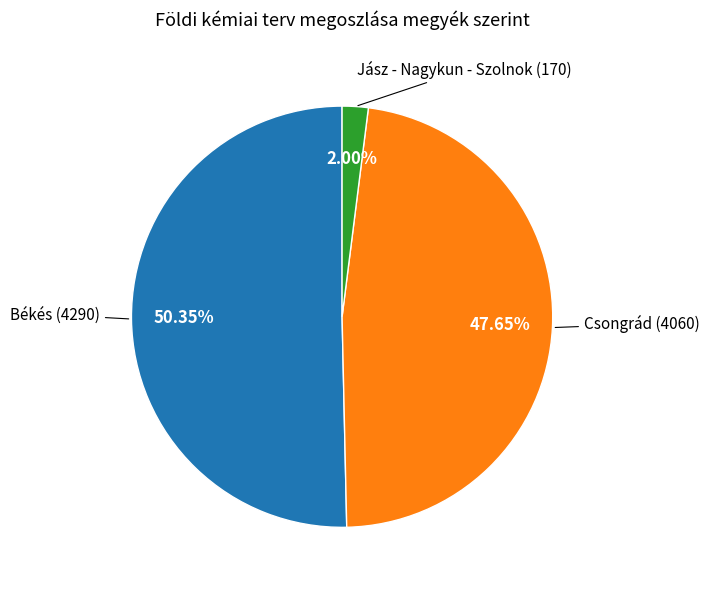

Does any single category account for the majority?

Yes